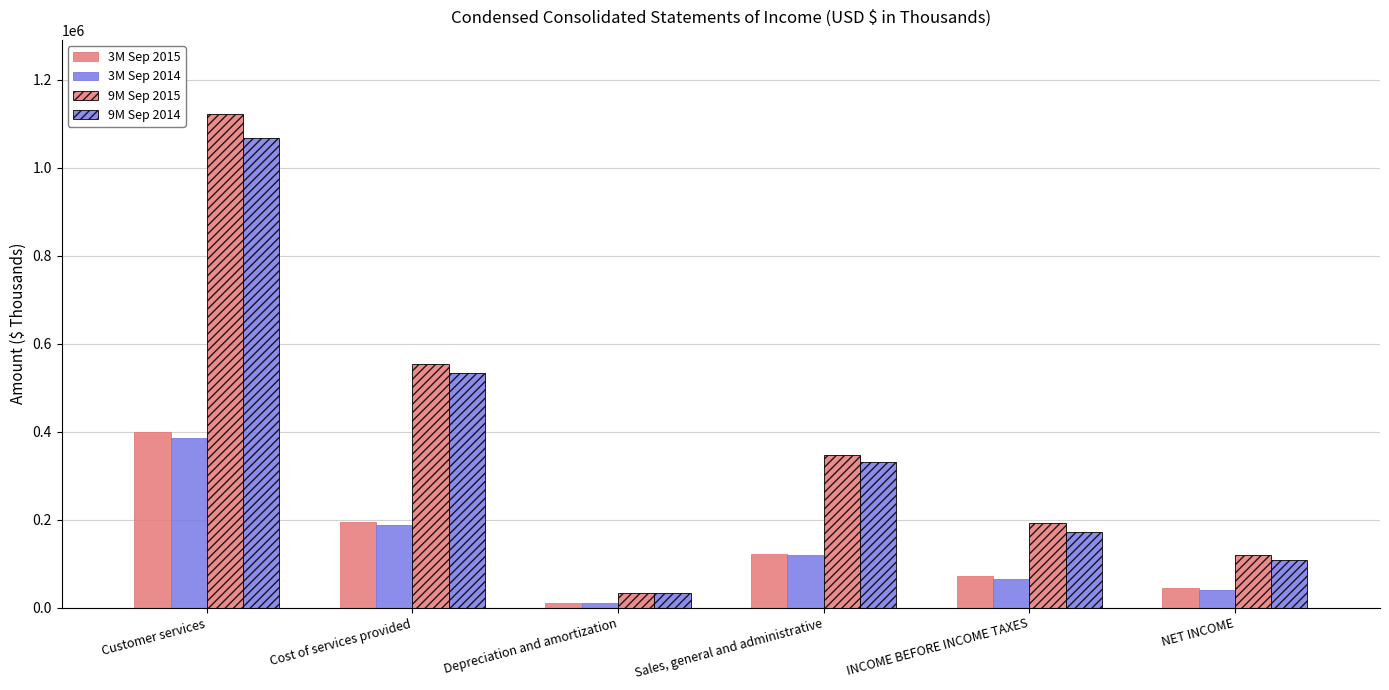

How many bars are there in each group?

4